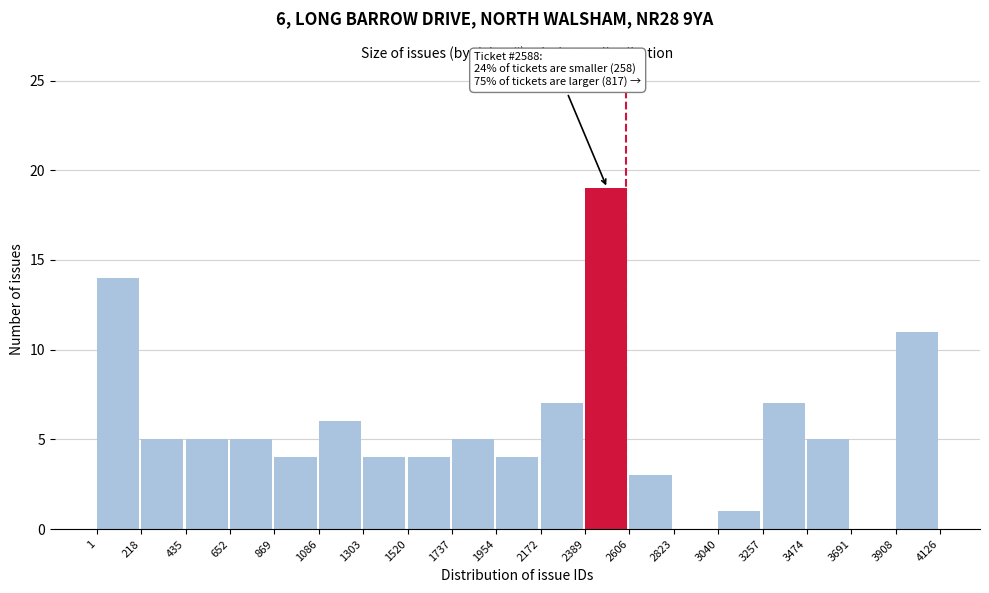

Which range on the x-axis has the tallest bar?

2389 to 2606